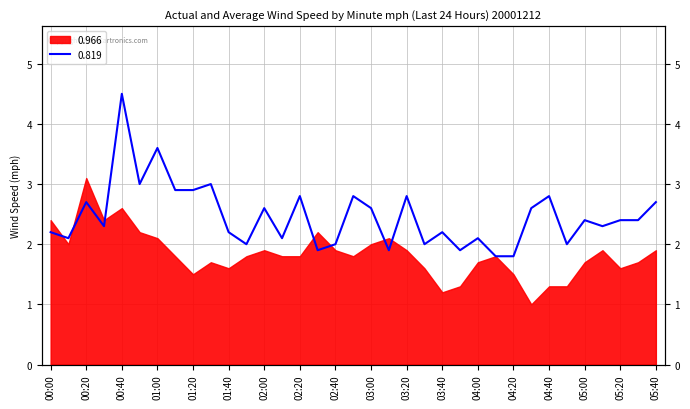

What is the maximum value shown in the chart?

4.5